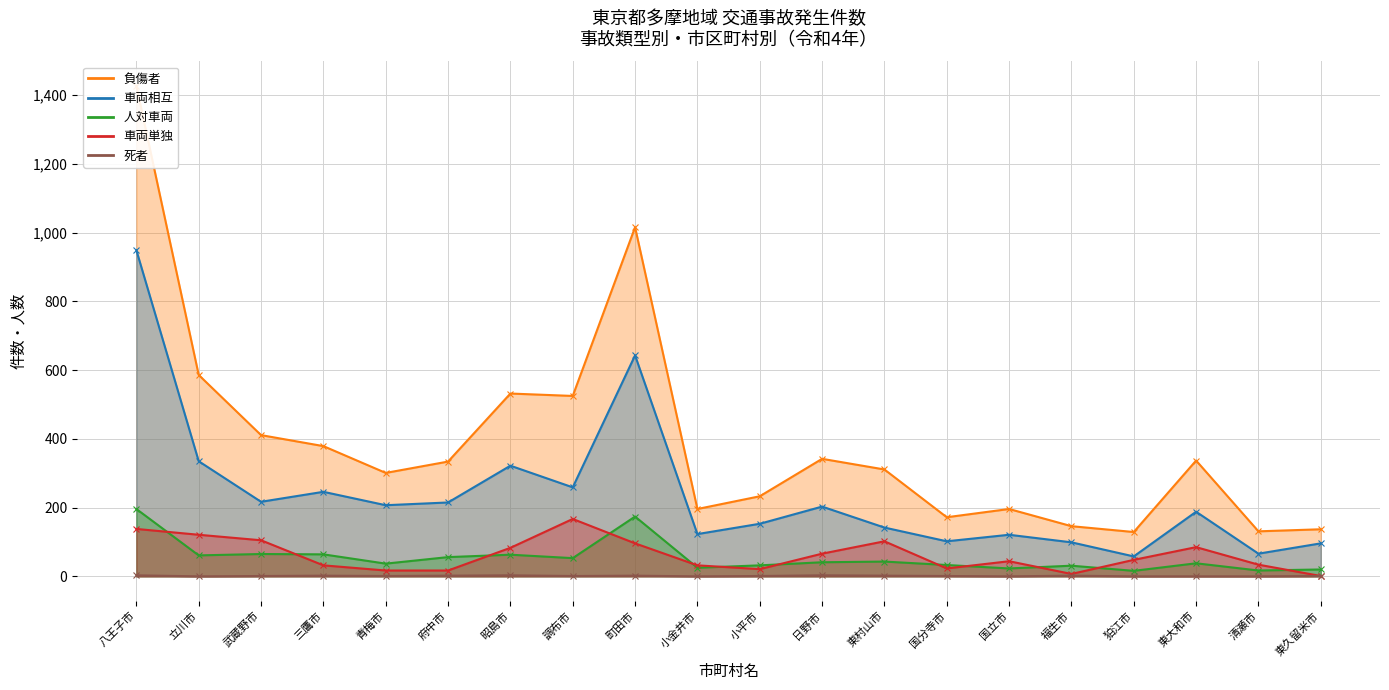

Which series has the largest total across all categories?

負傷者